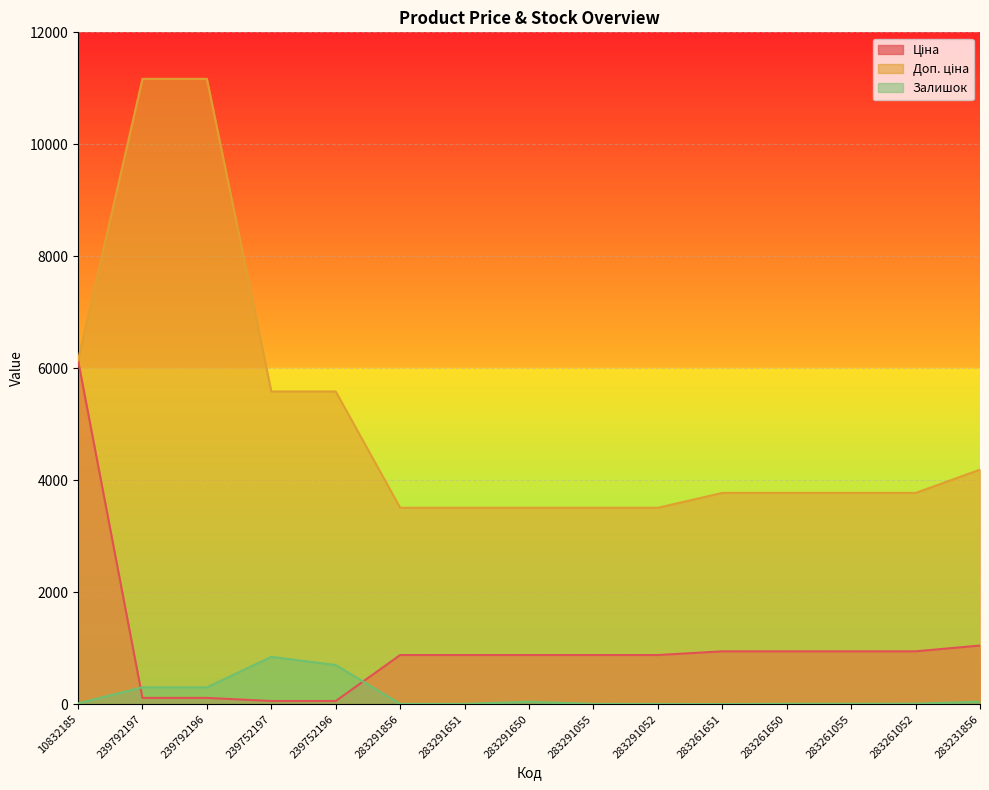

True or false: Ціна has more than 1 interior local peaks.

False